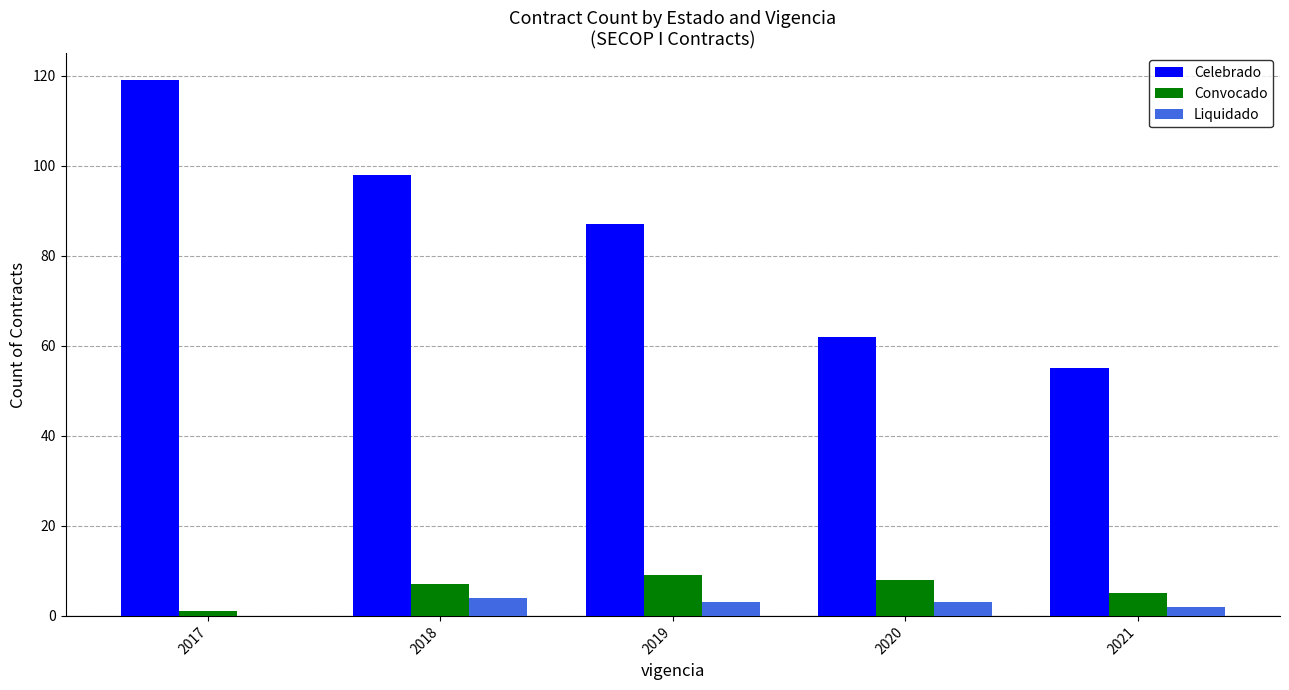

What is the difference between the Convocado values at 2020 and 2021?

3